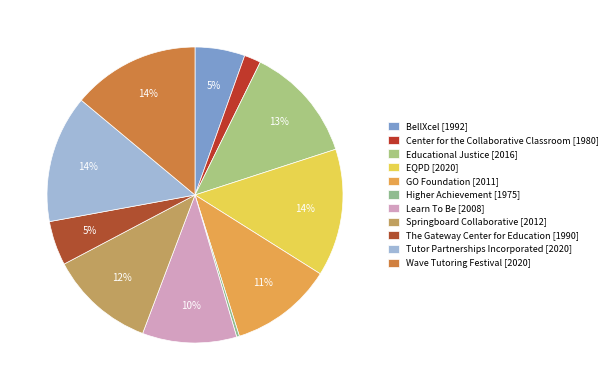

Count the number of slices in the pie.

11